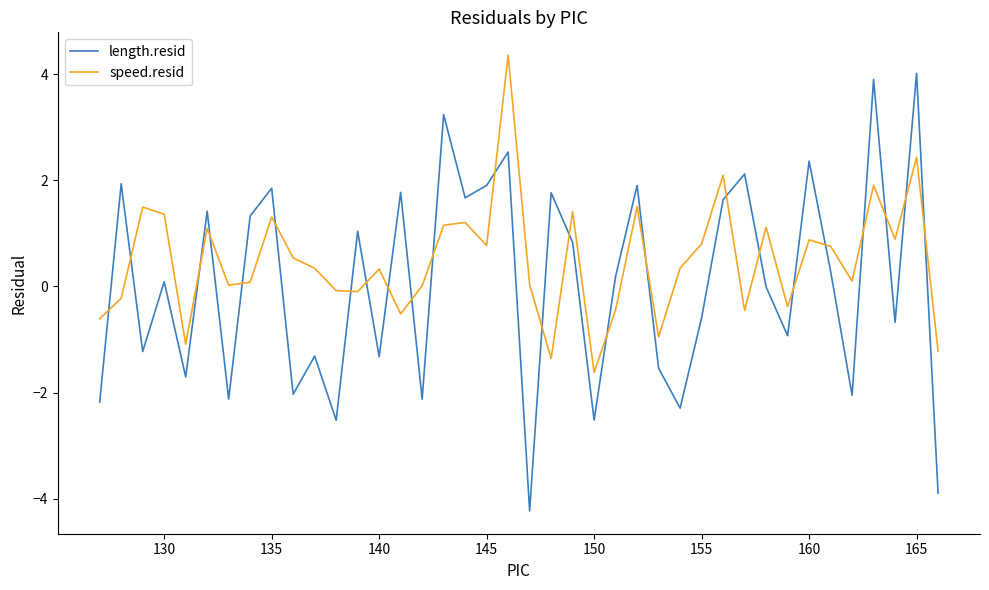

Which series has the widest spread of values?

length.resid